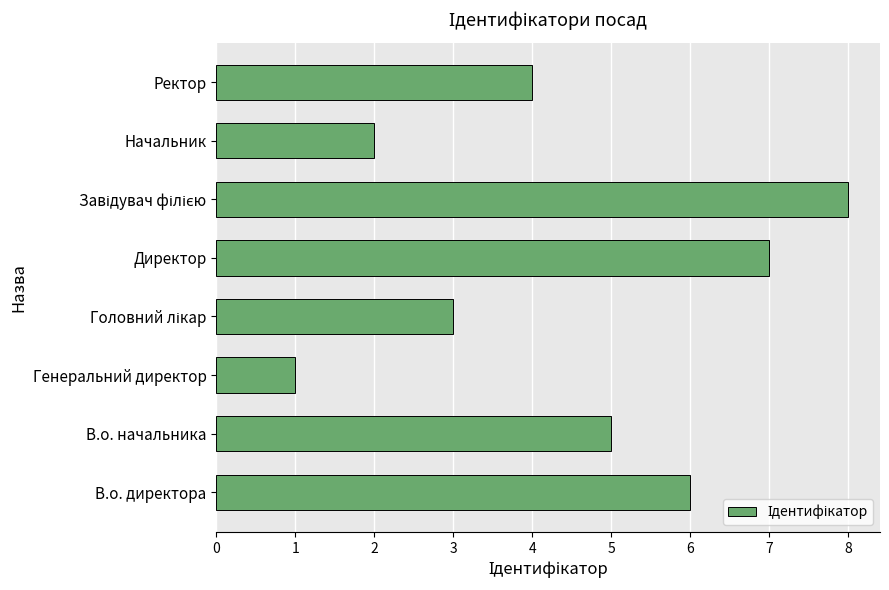

What is the ratio of the value at В.о. начальника to the value at Генеральний директор?

5.0